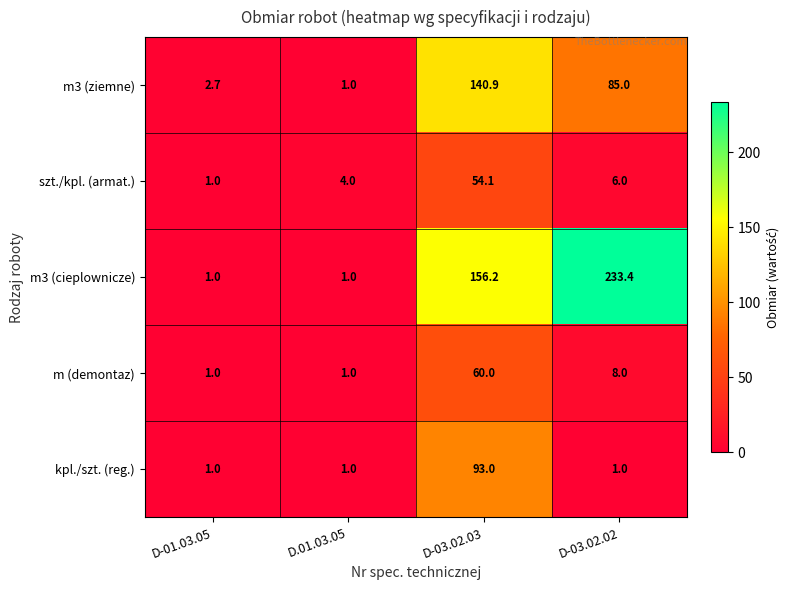

What is the maximum value shown in the chart?

233.4